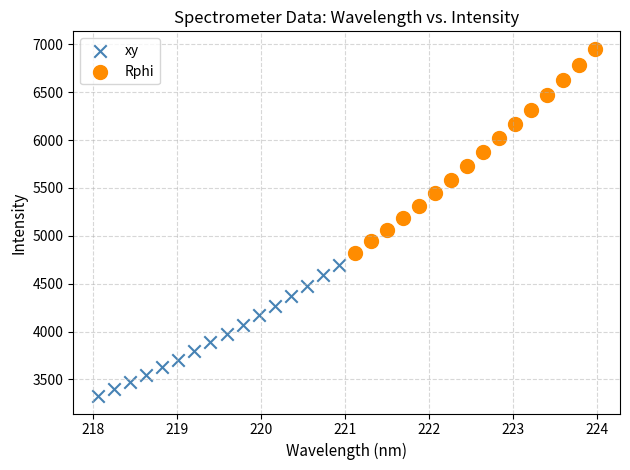

Which series has the largest Y range (max minus min)?

Rphi